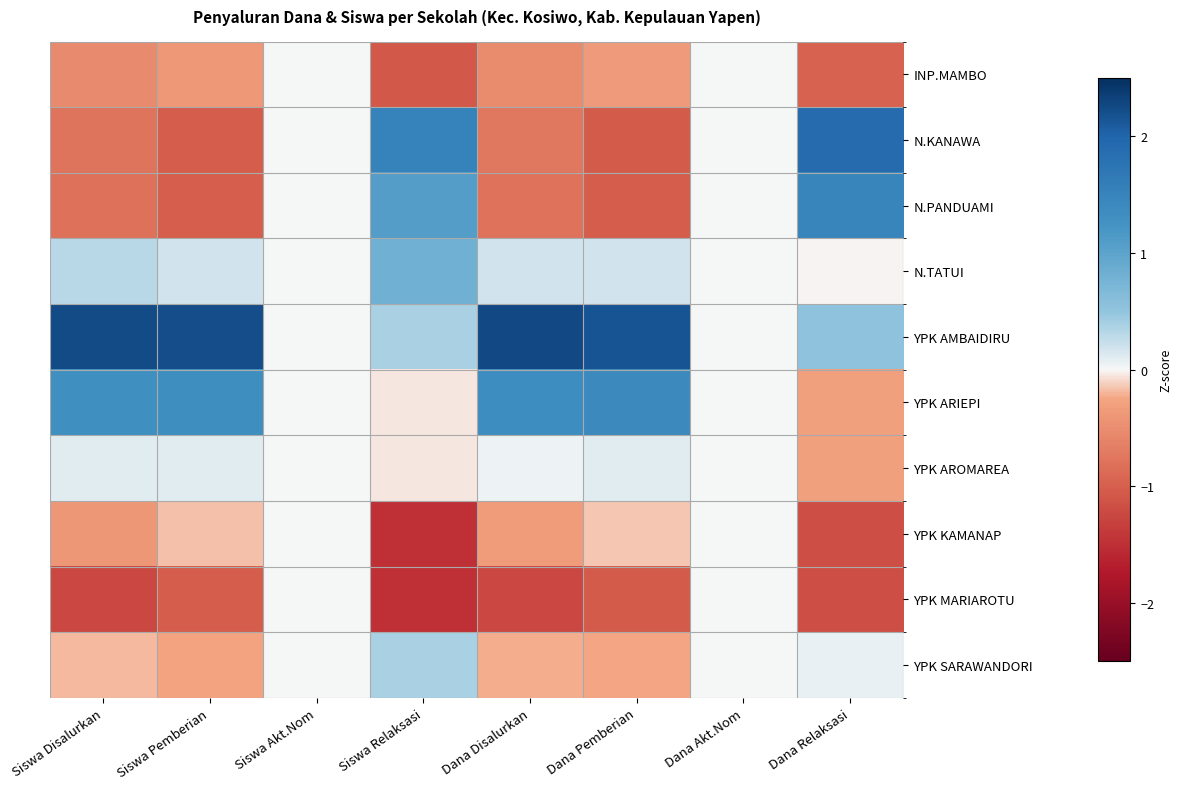

Which has a higher value, Dana Disalurkan or Dana Akt.Nom?

Dana Akt.Nom